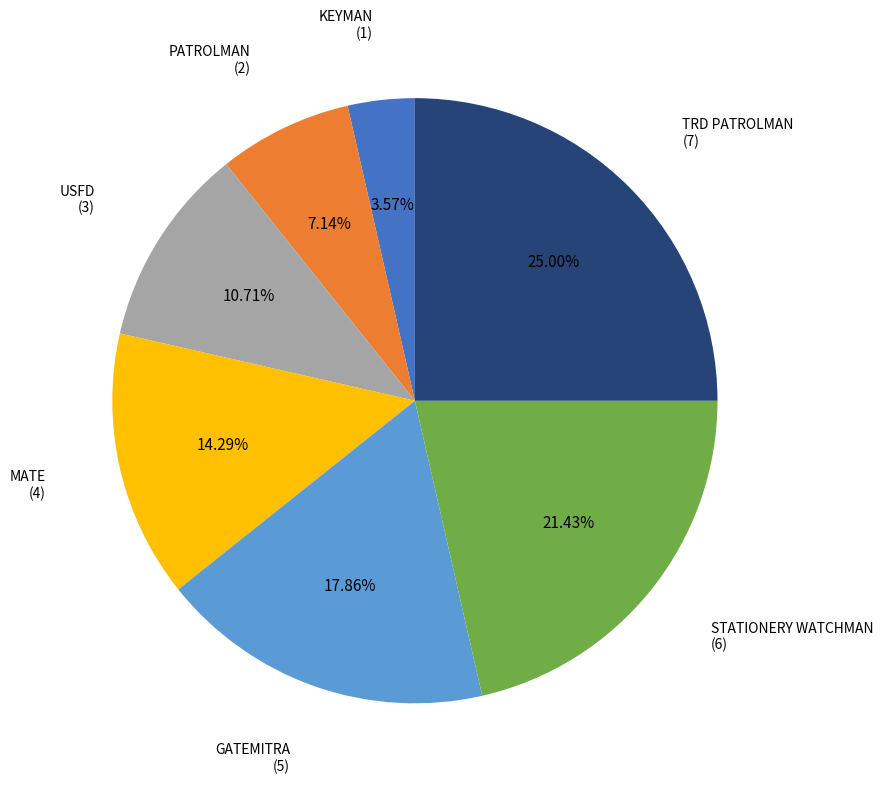

Is there a majority slice in this chart?

No